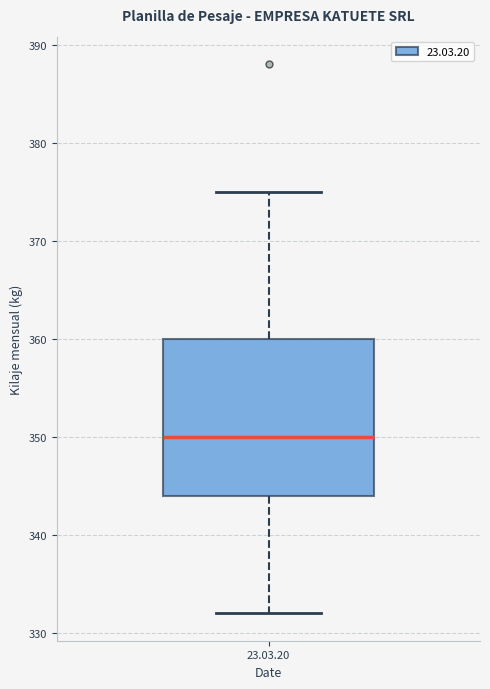

Where is the lower edge of the box for 23.03.20 on the y-axis? The values are not printed on the chart, so give them approximately, as read against the axis.

344